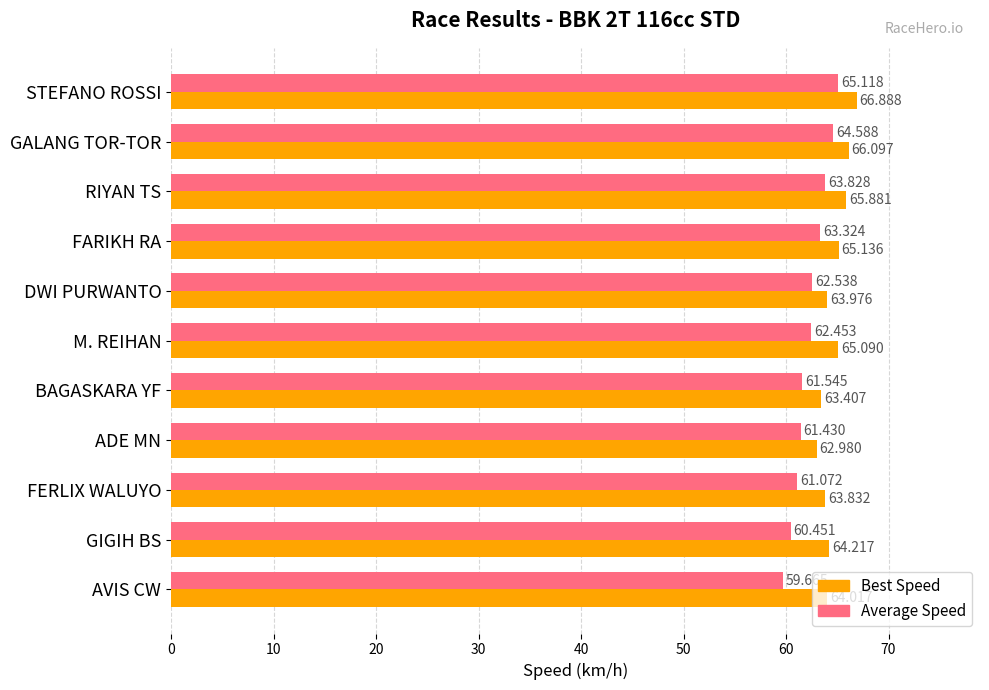

At which category is the sum across all series the highest?

STEFANO ROSSI